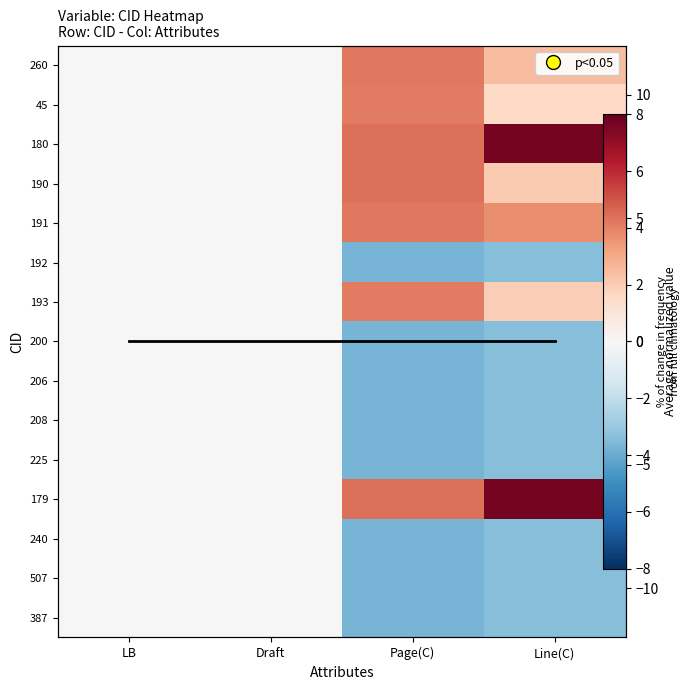

What is the difference between the 190 values at Page(C) and Draft?

4.4